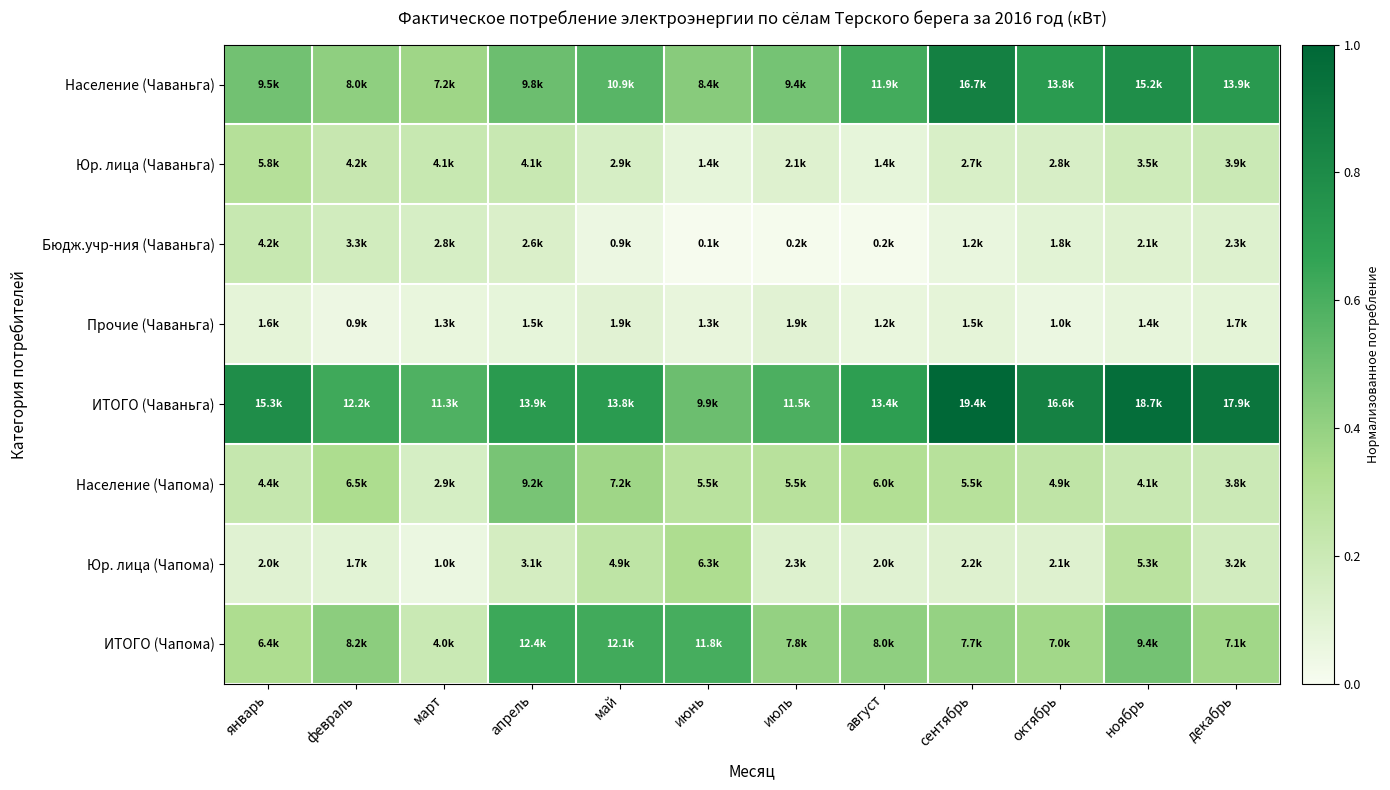

How many distinct data groups are displayed?

8